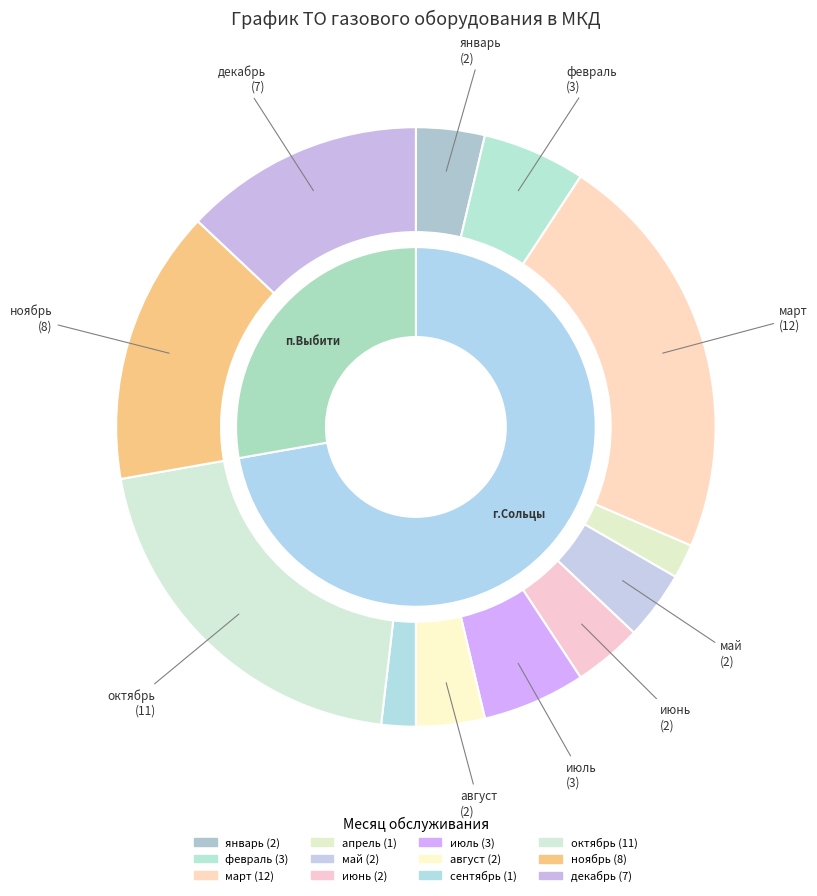

Rank the categories by value from highest to lowest.

март, октябрь, ноябрь, декабрь, февраль, июль, январь, май, июнь, август, апрель, сентябрь